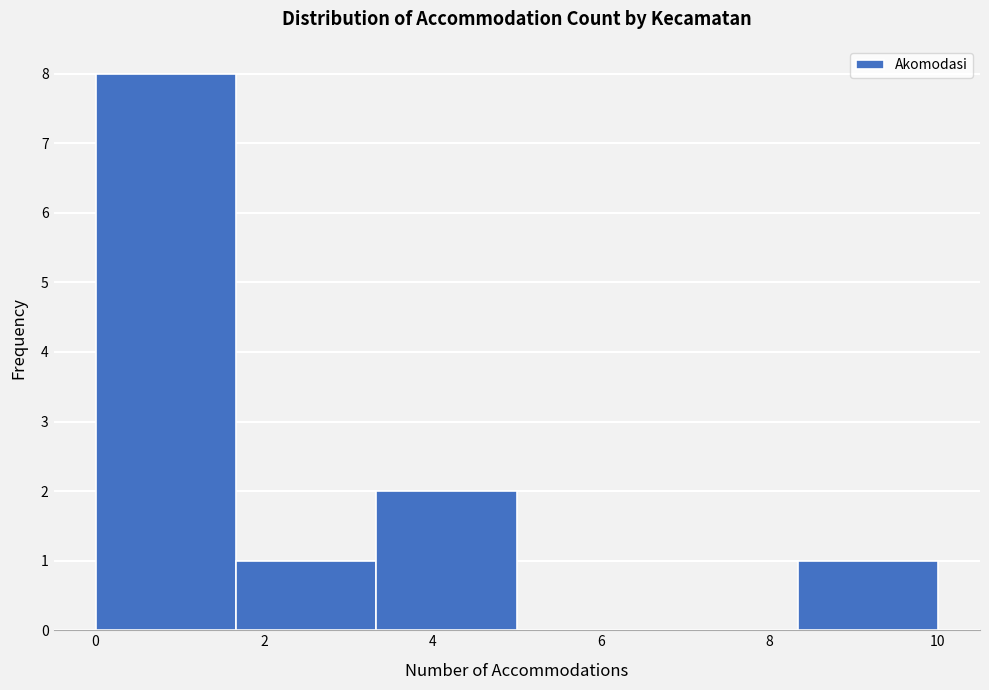

How tall is the bar that spans 3.4 to 5.0 on the x-axis? Neither the bar edges nor the heights are printed on the chart, so give them approximately, as read against the axes.

2